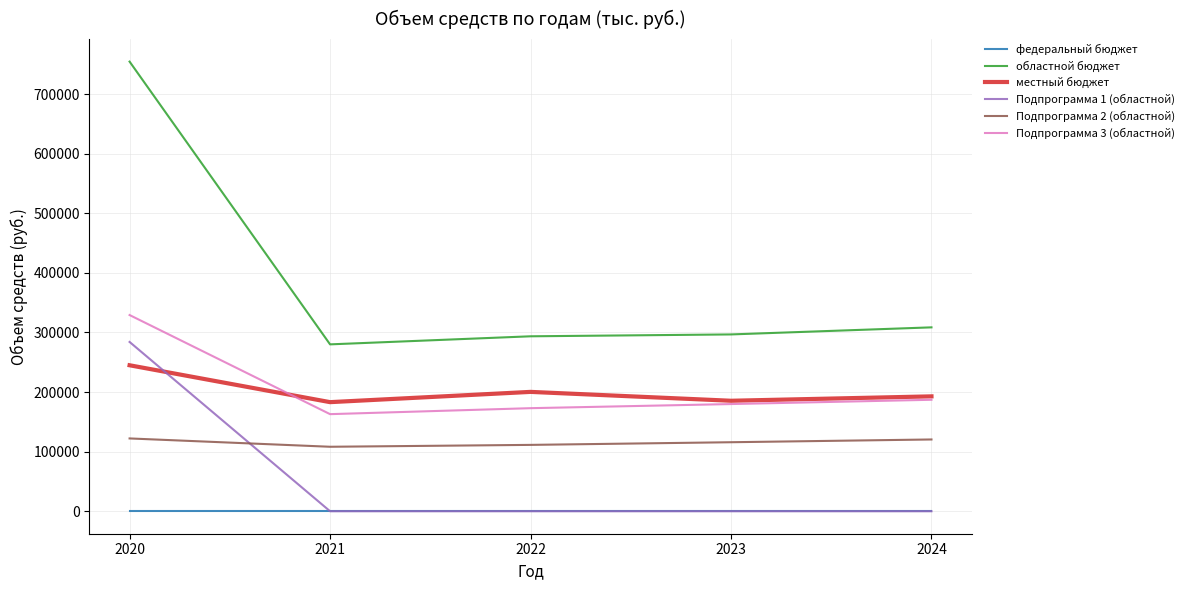

How many values in the Подпрограмма 1 (областной) series exceed 0?

1